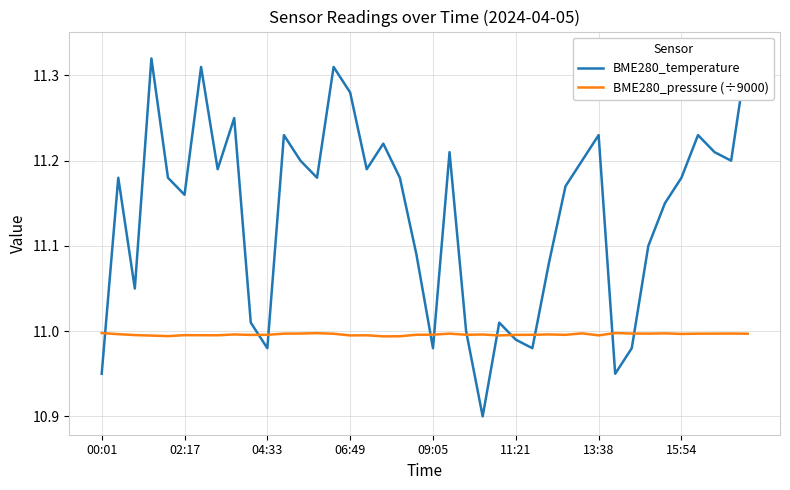

What is the sum of the BME280_pressure (÷9000) values at 06:49 and 15:54?

22.0